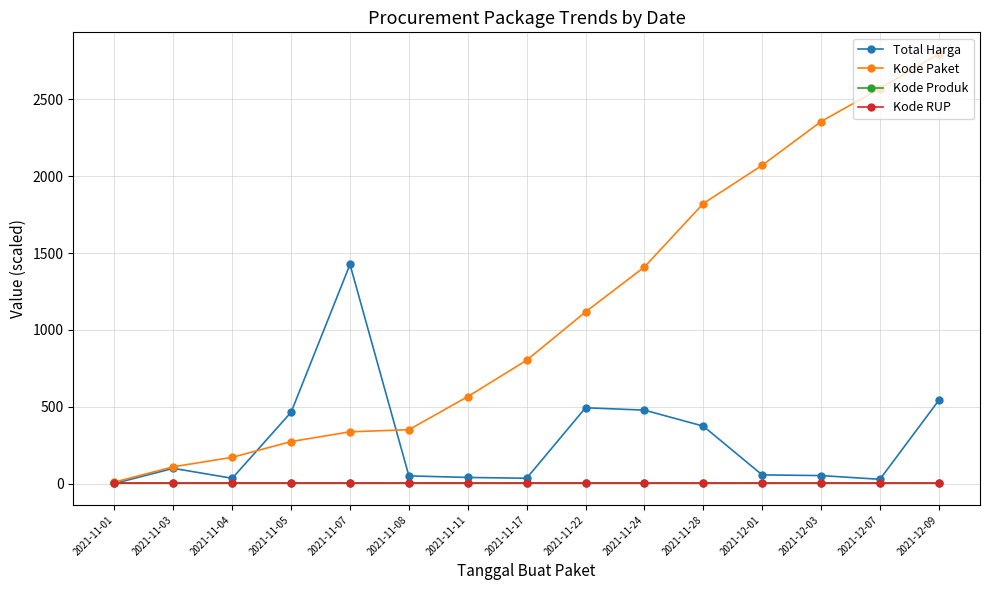

What is the label of the 3rd point from the right?

2021-12-03